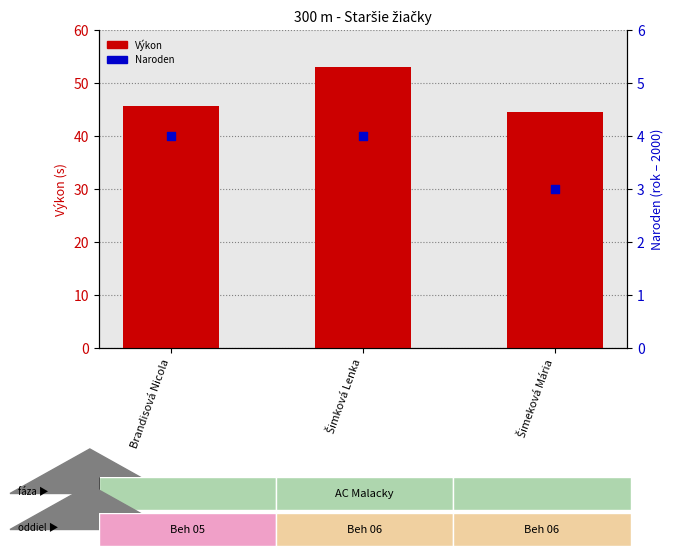

Which series reaches the minimum Y coordinate?

Naroden